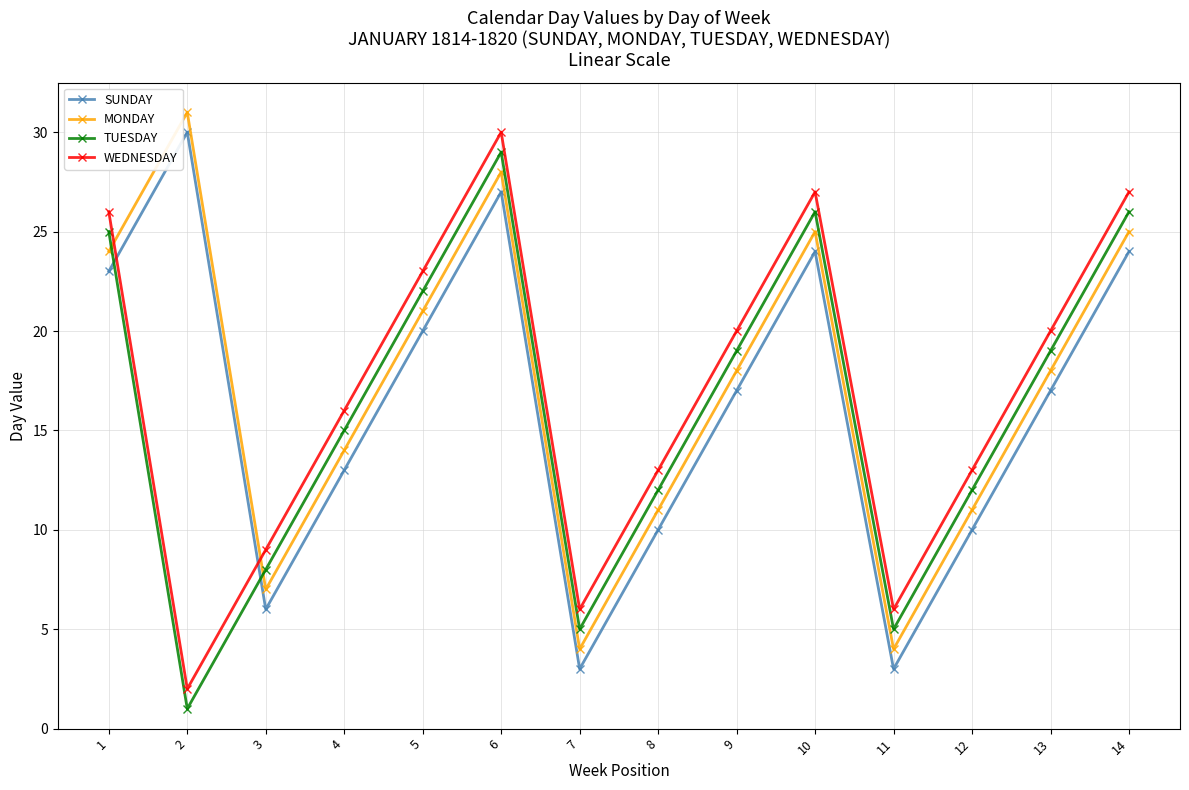

What are all the series names shown in the legend?

SUNDAY, MONDAY, TUESDAY, WEDNESDAY